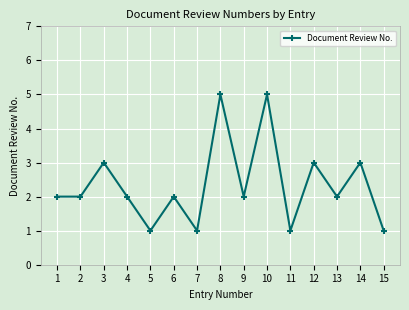

What is the smallest value displayed?

1